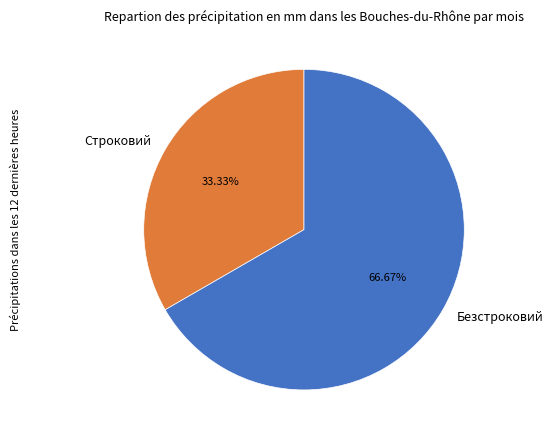

How many slices are in this pie chart?

2